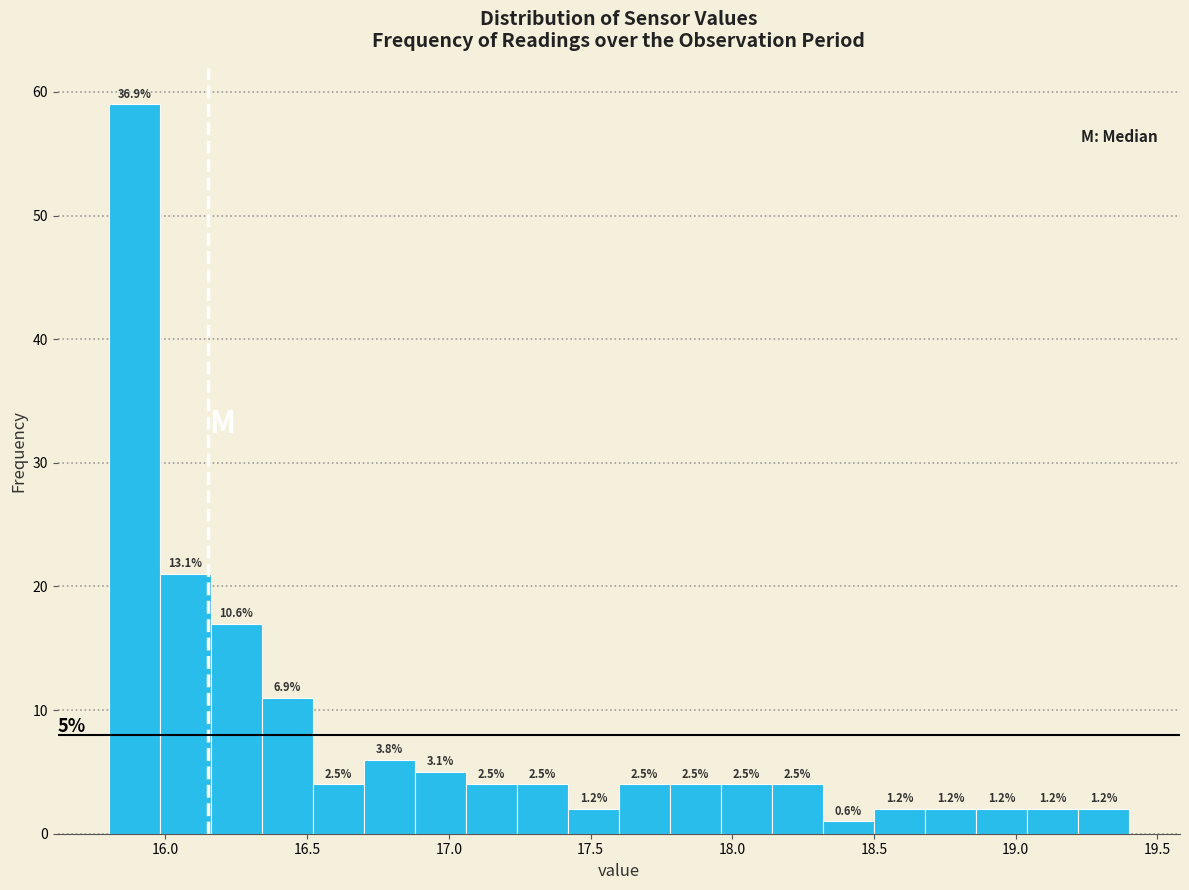

Read against the x-axis, roughly where is the centre of the tallest bar?

15.90